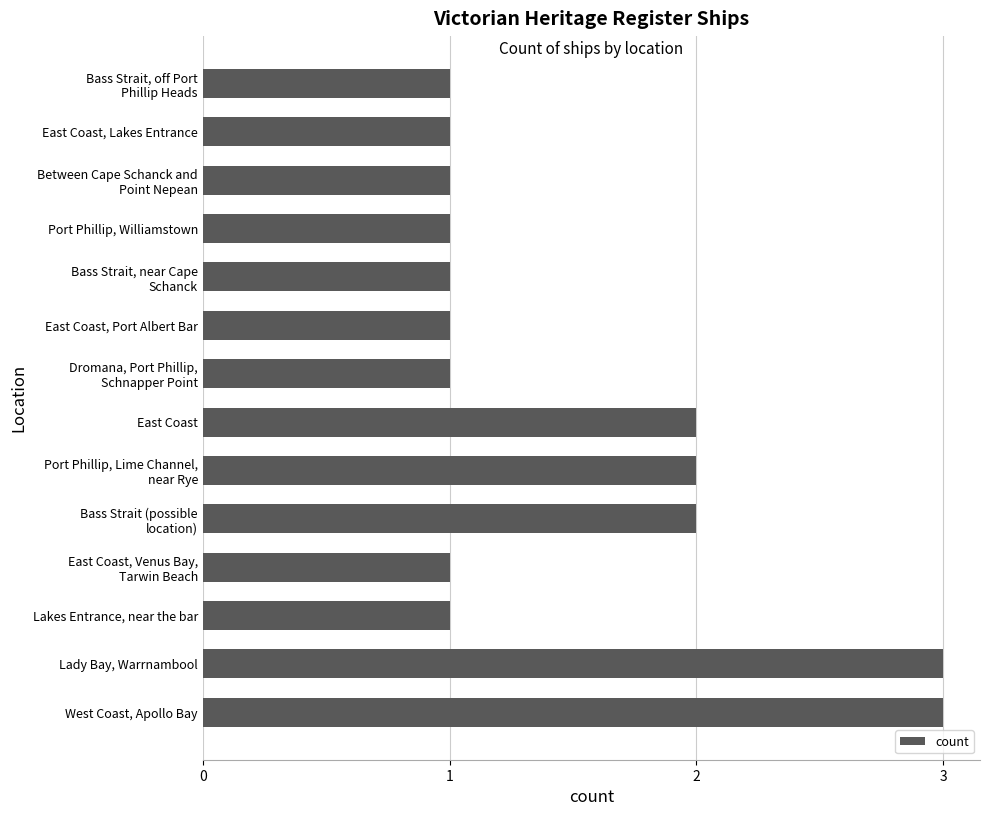

The chart shows a value of 0 at Port Phillip, Williamstown. True or false?

False